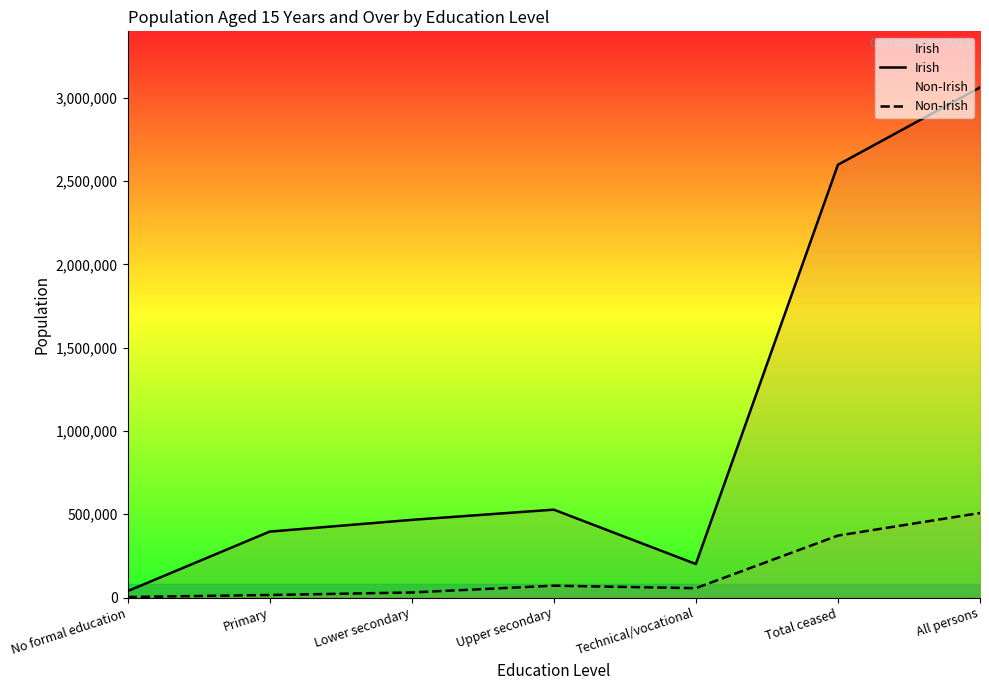

Where does the Irish series first go above 466352?

Upper secondary